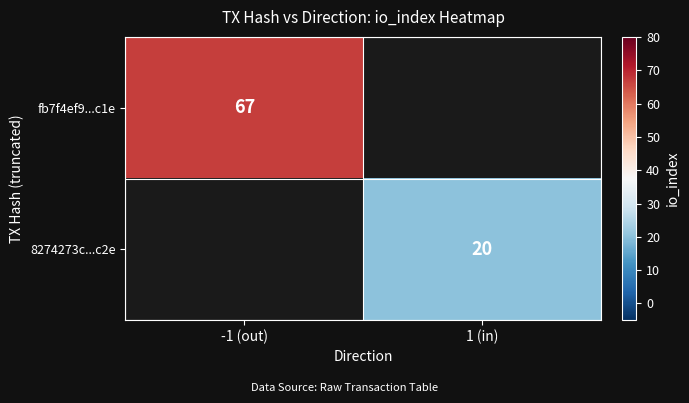

True or false: 8274273c...c2e has a value of 20 at 1 (in).

True